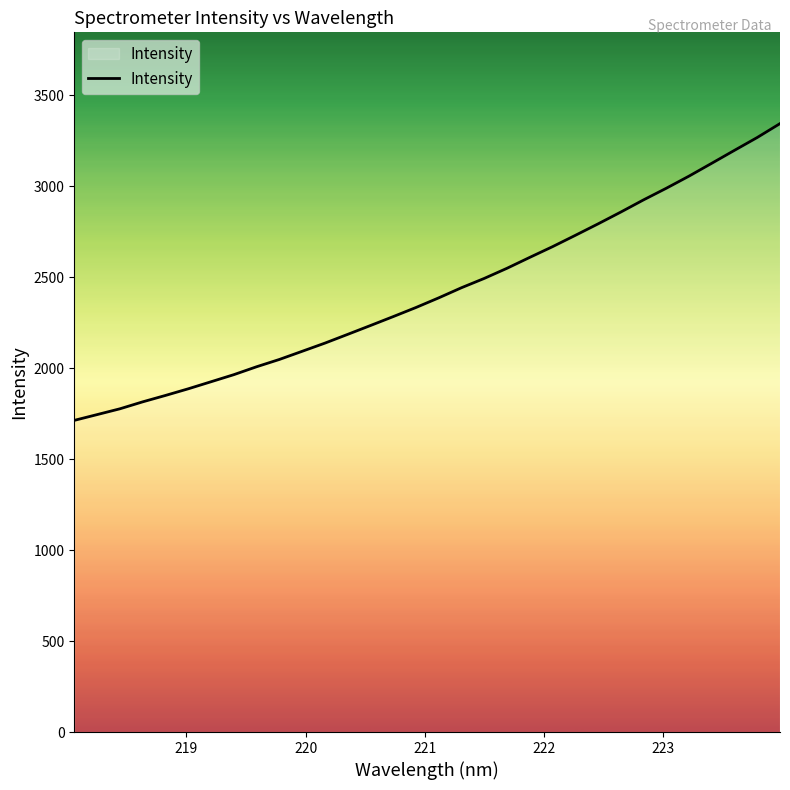

What is the difference between the maximum and minimum values?

1631.8